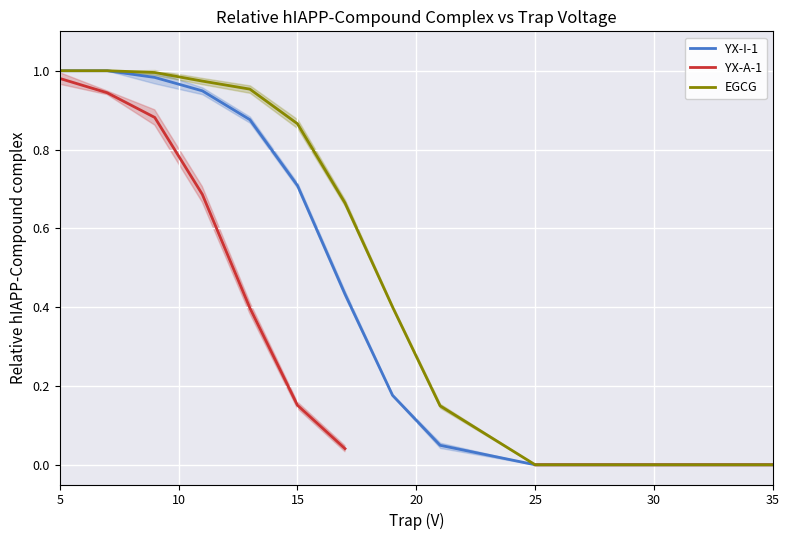

True or false: EGCG has a value of 0.5 at 5.

False